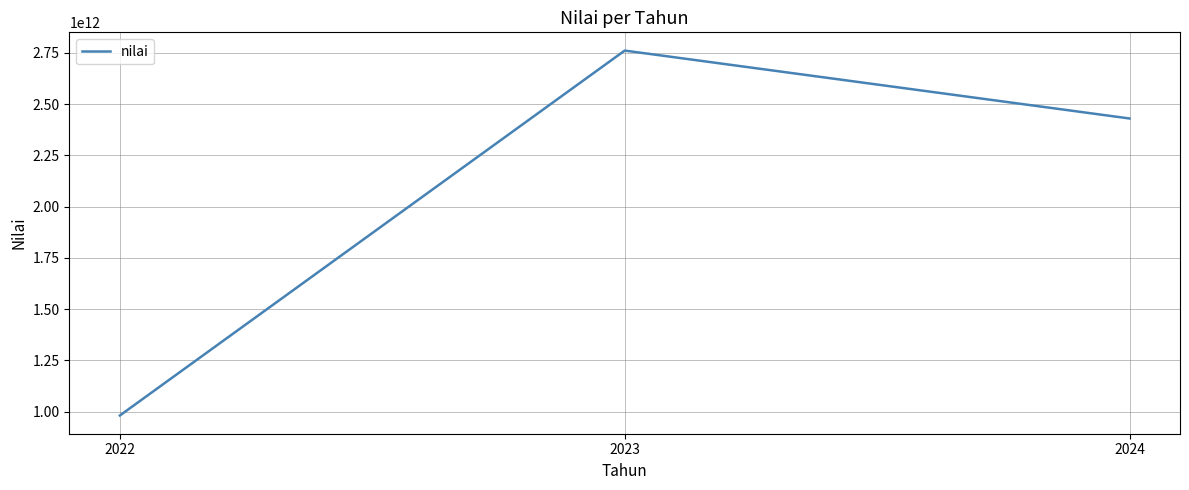

What is the greatest value displayed?

2761076257613